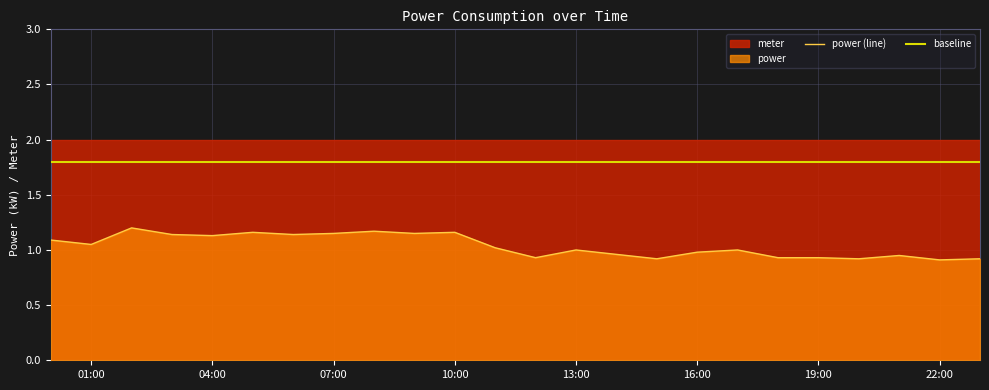

What is the ratio of the value at 10:00 to the value at 13:00?

1.2